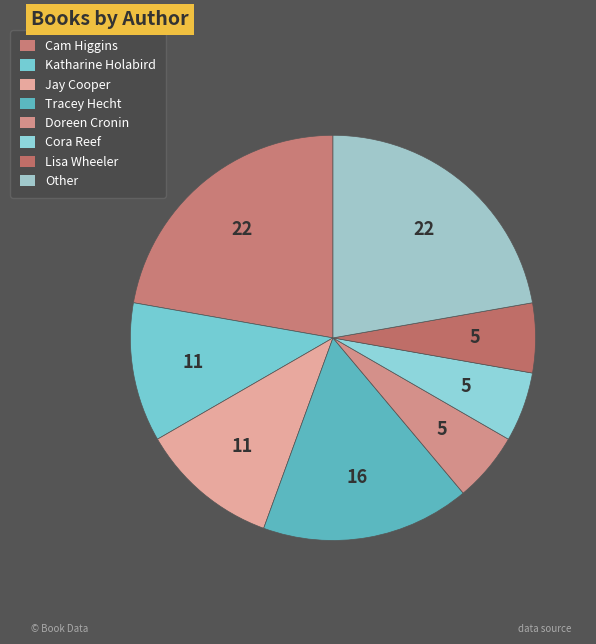

How many slices are in this pie chart?

8